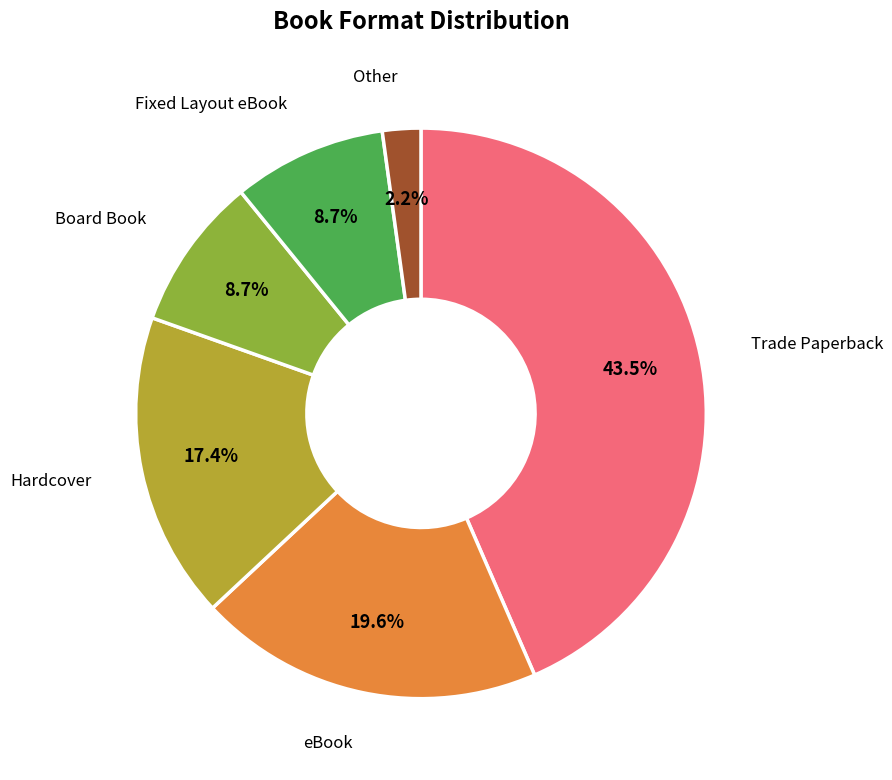

How many segments does this pie chart have?

6